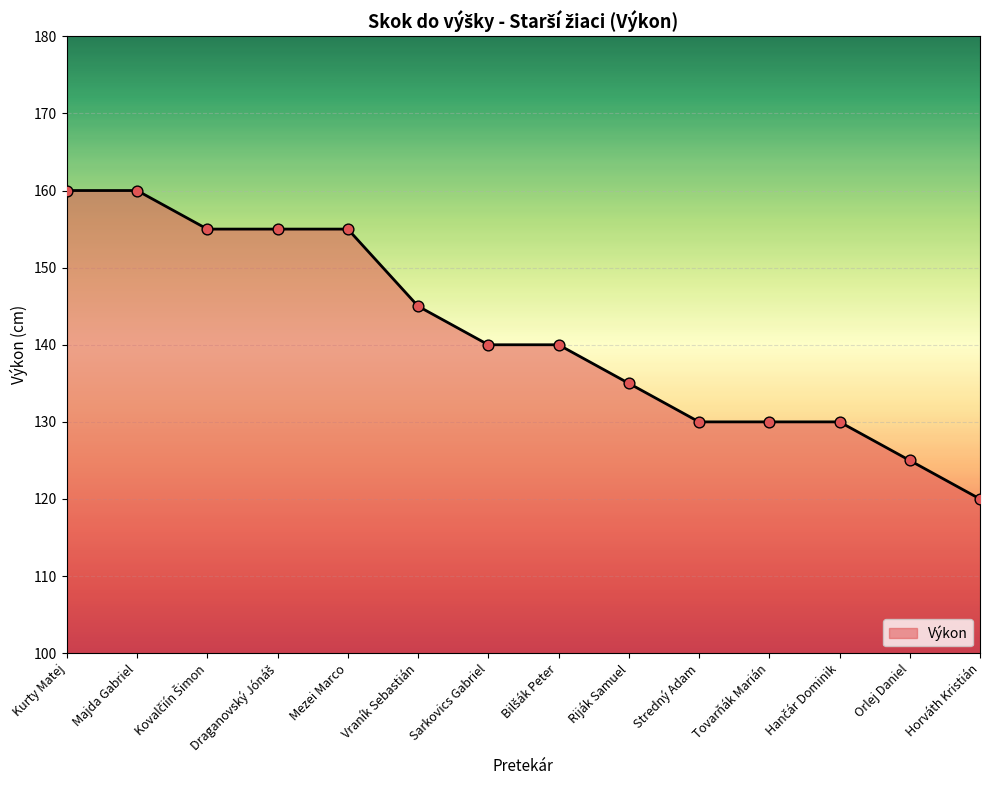

What is the change in value from Kurty Matej to Riják Samuel?

-25